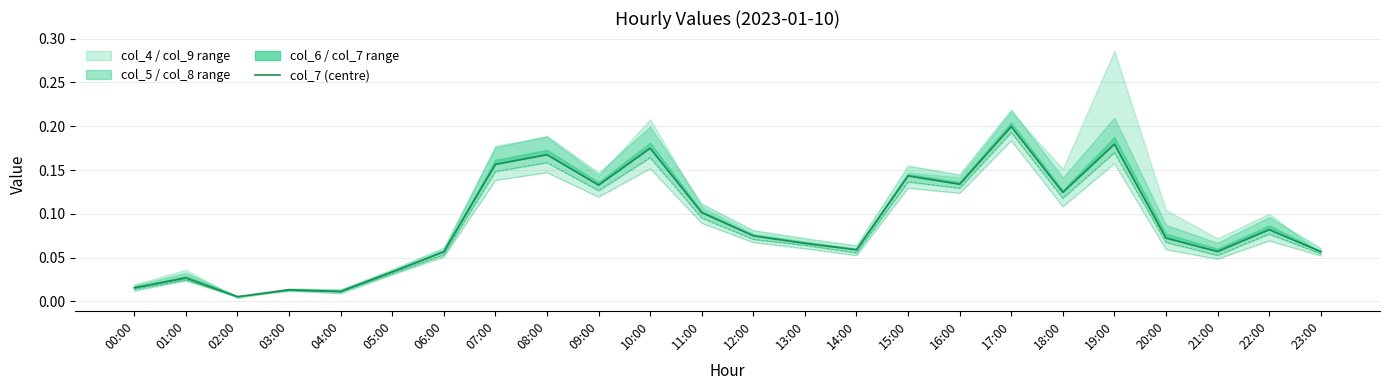

Reading left to right, extract all data points from this chart.

col_7: 00:00=0.0	01:00=0.0	02:00=0.0	03:00=0.0	04:00=0.0	05:00=0.0	06:00=0.1	07:00=0.2	08:00=0.2	09:00=0.1	10:00=0.2	11:00=0.1	12:00=0.1	13:00=0.1	14:00=0.1	15:00=0.1	16:00=0.1	17:00=0.2	18:00=0.1	19:00=0.2	20:00=0.1	21:00=0.1	22:00=0.1	23:00=0.1
col_8: 00:00=0.0	01:00=0.0	02:00=0.0	03:00=0.0	04:00=0.0	05:00=0.0	06:00=0.1	07:00=0.1	08:00=0.2	09:00=0.1	10:00=0.2	11:00=0.1	12:00=0.1	13:00=0.1	14:00=0.1	15:00=0.1	16:00=0.1	17:00=0.2	18:00=0.1	19:00=0.2	20:00=0.1	21:00=0.1	22:00=0.1	23:00=0.1
col_9: 00:00=0.0	01:00=0.0	02:00=0.0	03:00=0.0	04:00=0.0	05:00=0.0	06:00=0.1	07:00=0.1	08:00=0.1	09:00=0.1	10:00=0.2	11:00=0.1	12:00=0.1	13:00=0.1	14:00=0.1	15:00=0.1	16:00=0.1	17:00=0.2	18:00=0.1	19:00=0.2	20:00=0.1	21:00=0.0	22:00=0.1	23:00=0.1